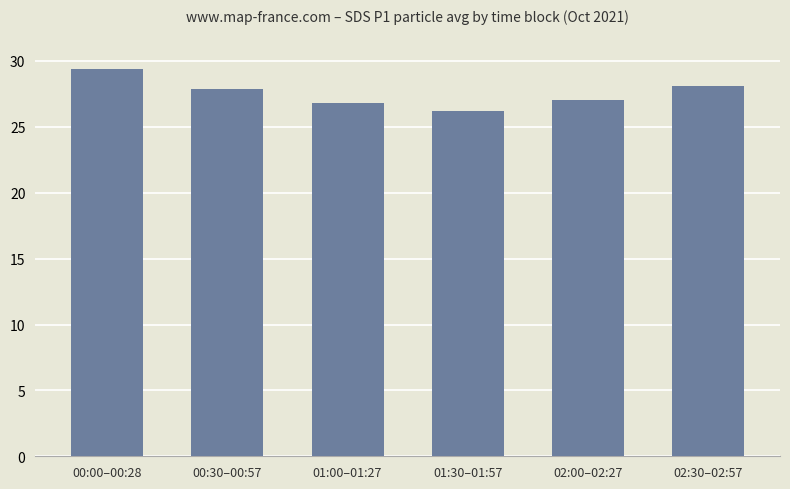

What is the difference between the maximum and second lowest values?

2.6